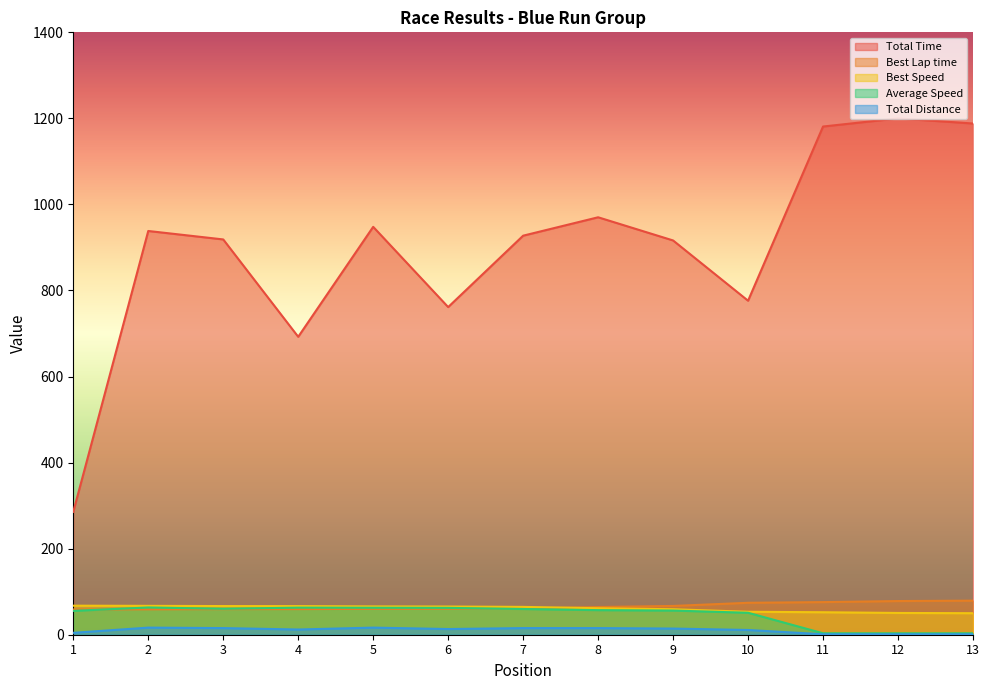

The Best Speed series shows 21.6 at 13. True or false?

False